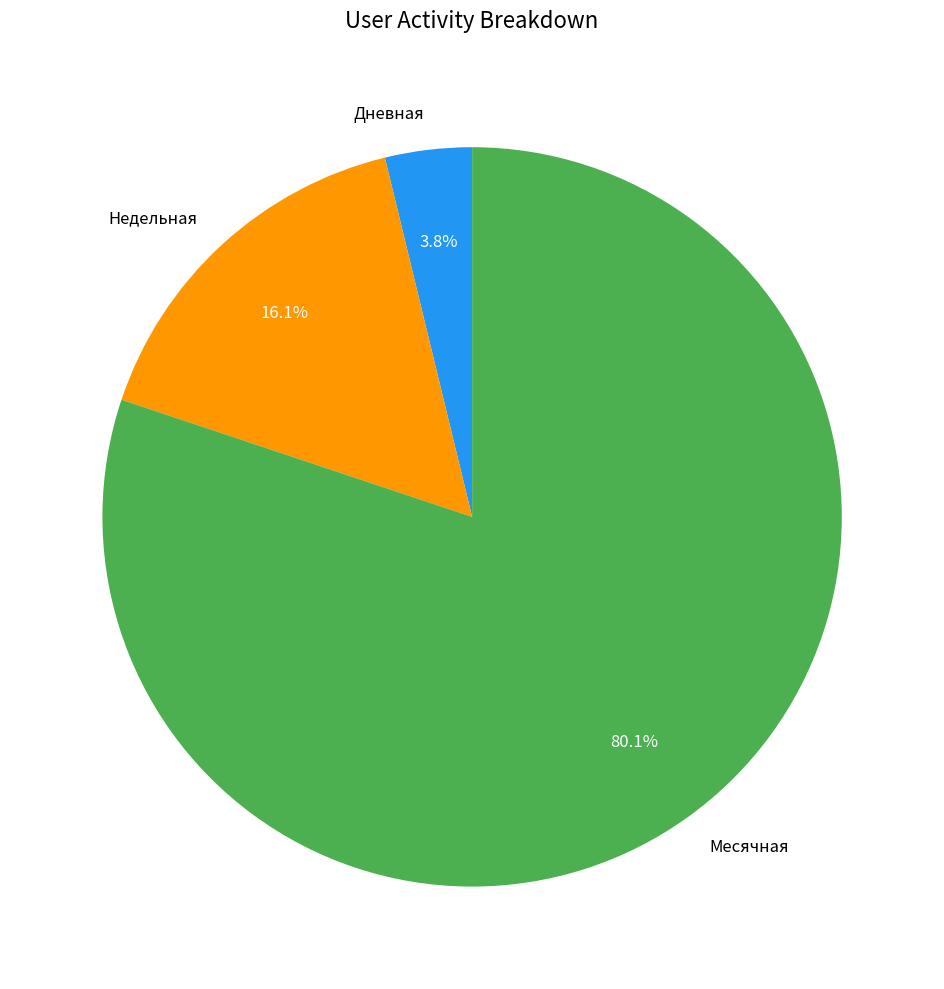

Is there a majority slice in this chart?

Yes